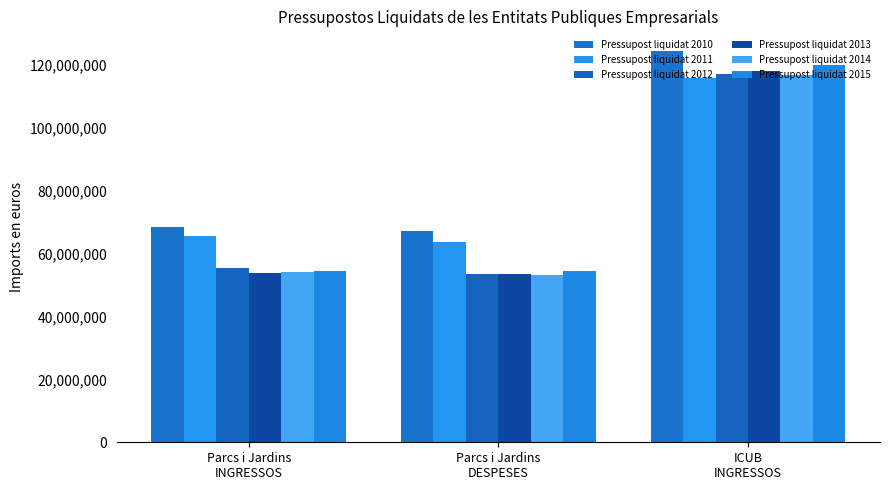

How many data points in Pressupost liquidat 2014 are above 54075884?

2